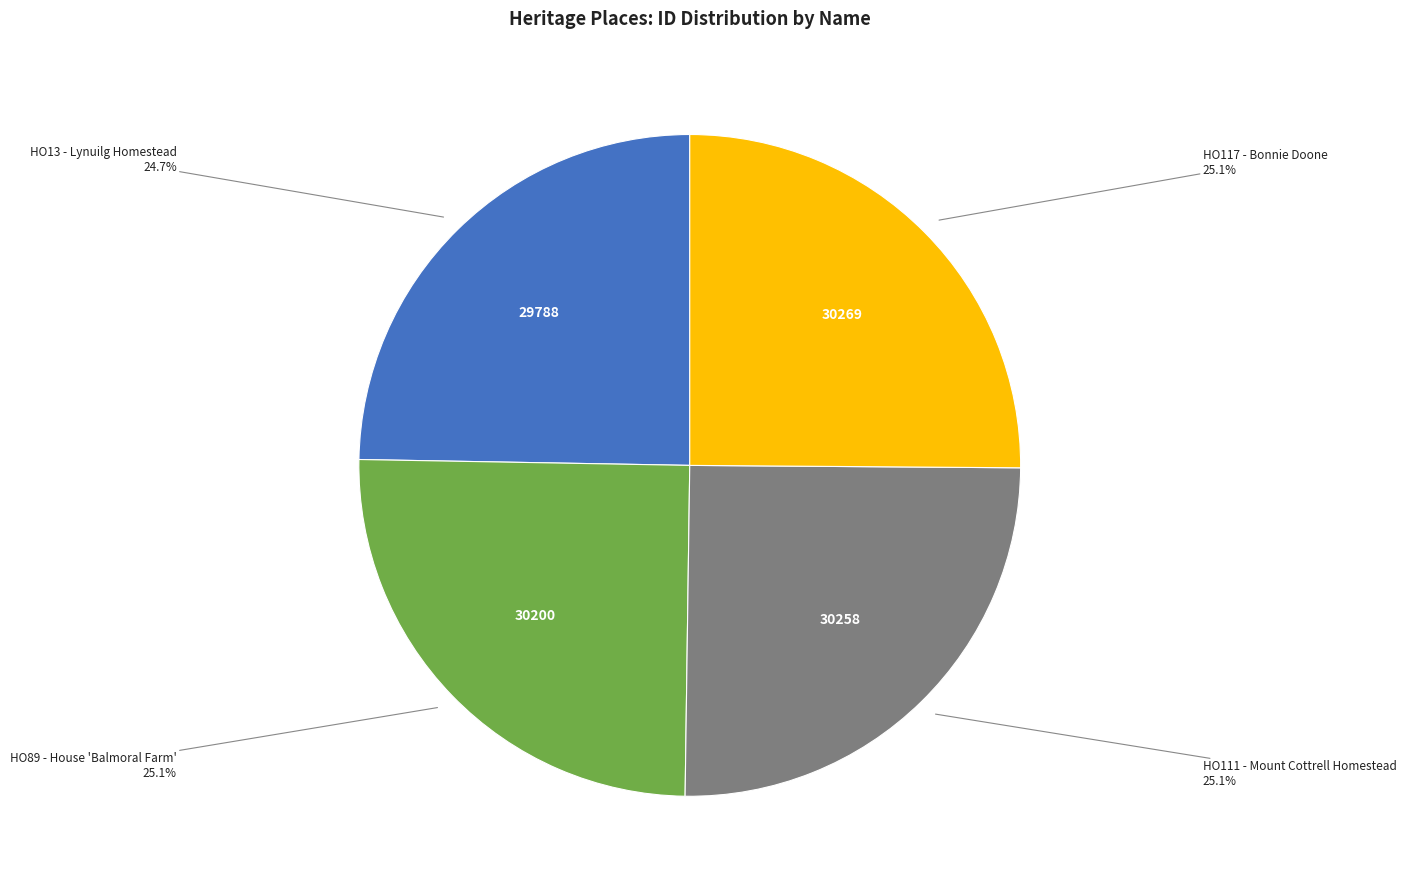

Does any single category account for the majority?

No